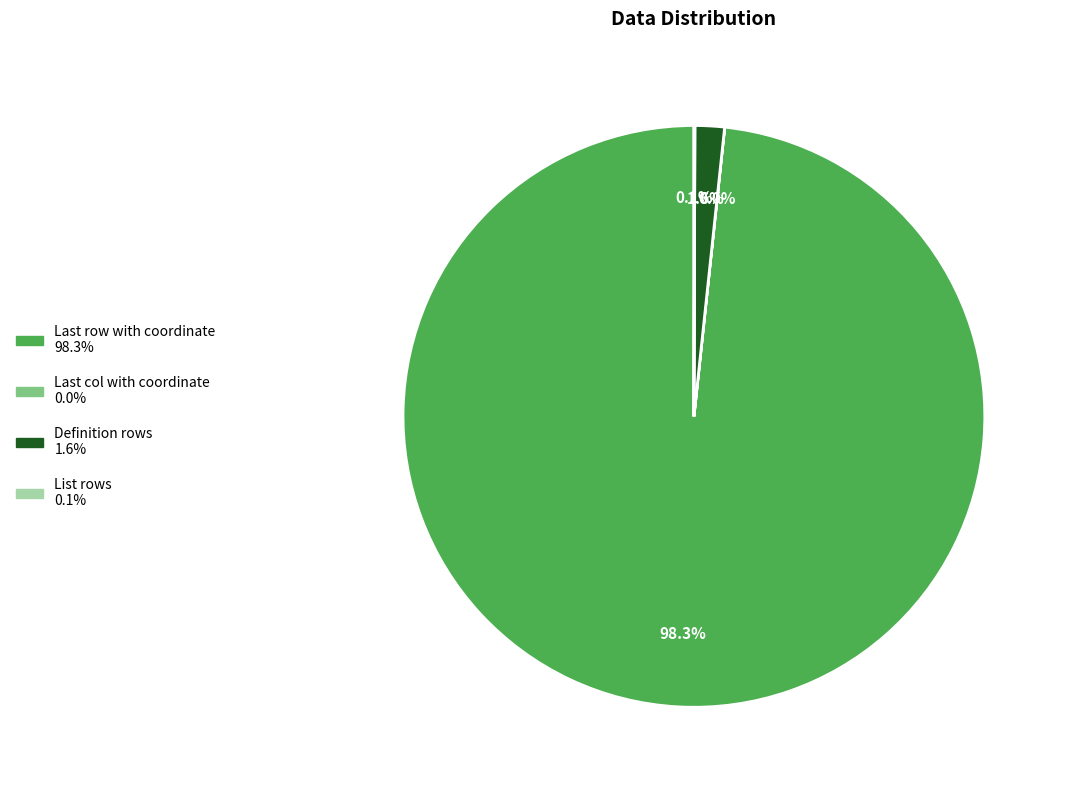

What is the largest slice in the pie chart?

Last row with coordinate